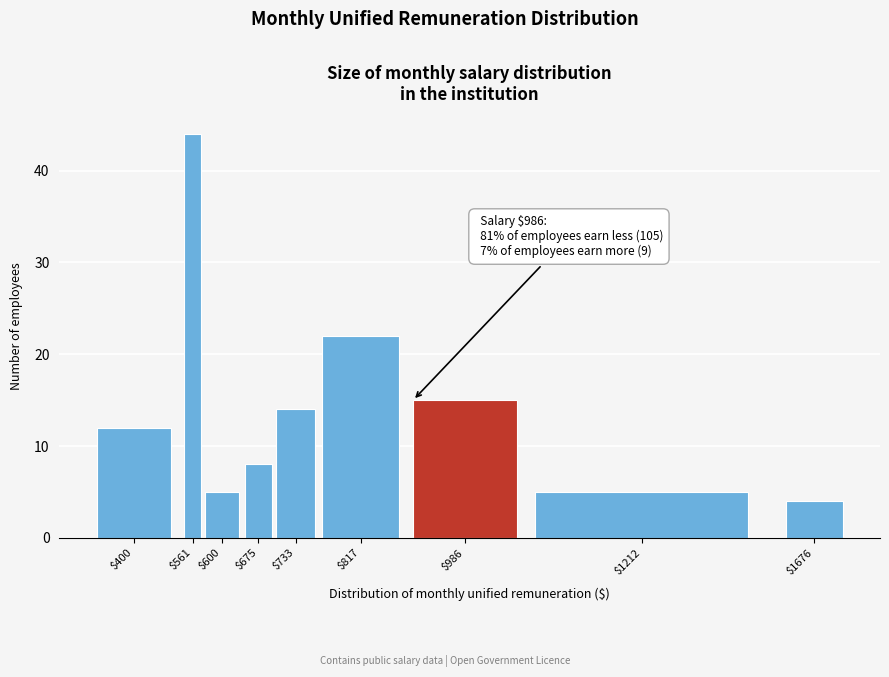

Reading left to right, transcribe all the data shown in this chart.

12	44	5	8	14	22	15	5	4